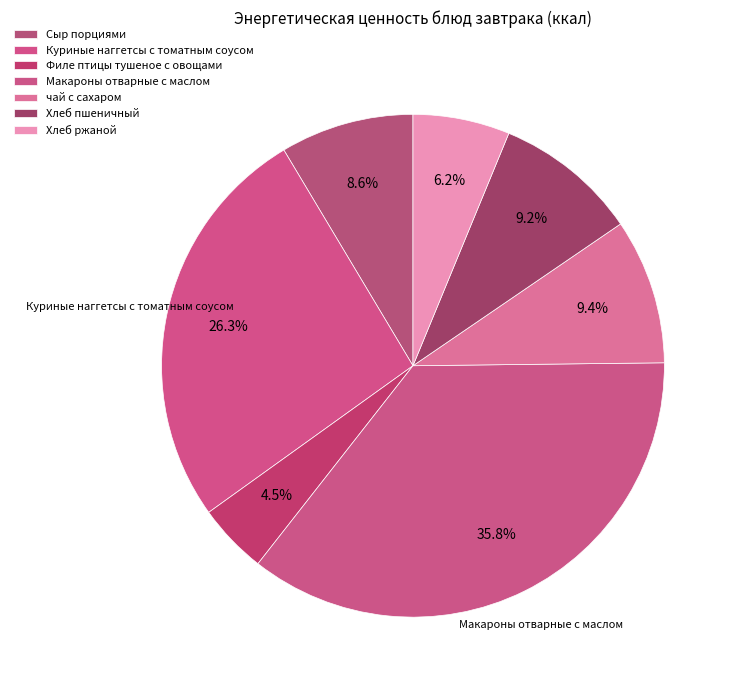

Between чай с сахаром and Хлеб ржаной, which is larger?

чай с сахаром